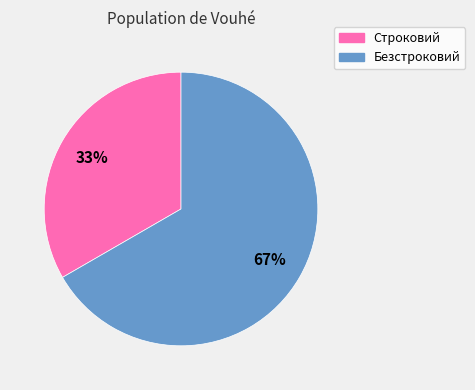

True or false: Безстроковий accounts for 61% of the total.

False